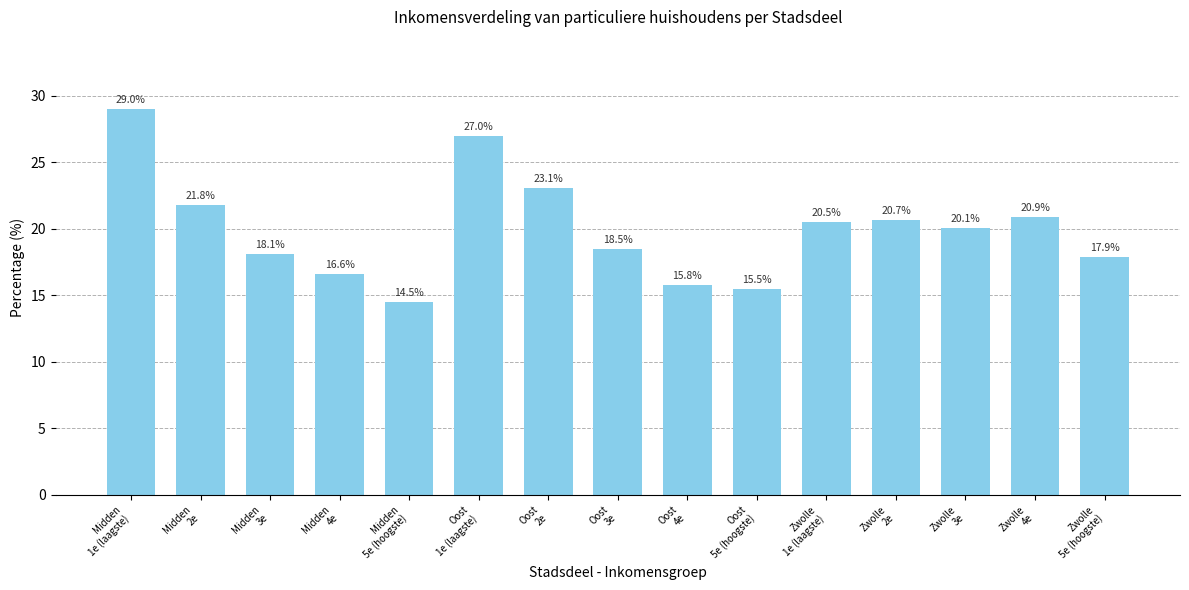

What is the sum of the values at Zwolle
3e and Midden
3e?

38.2